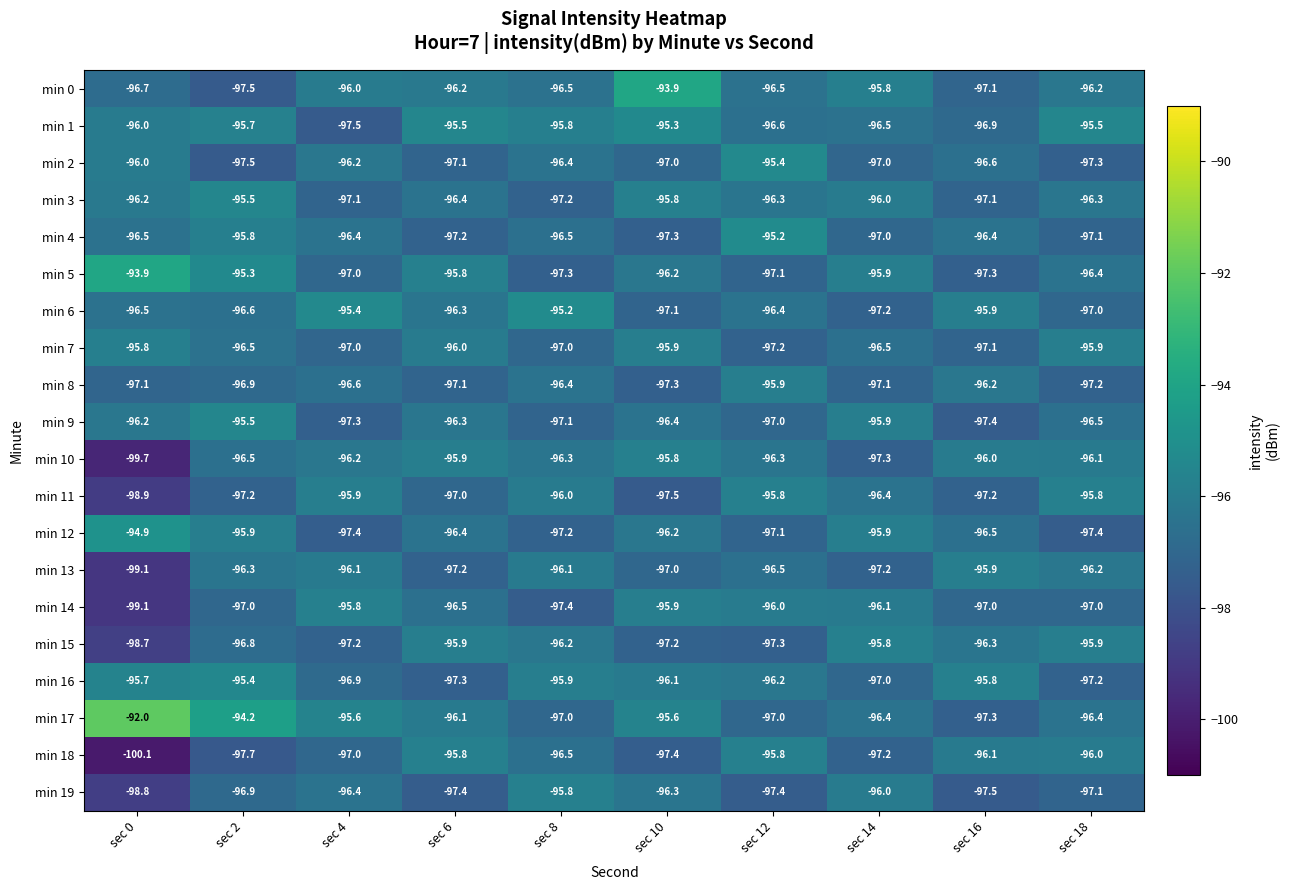

Where is min 5 nearest to the value -95?

sec 2